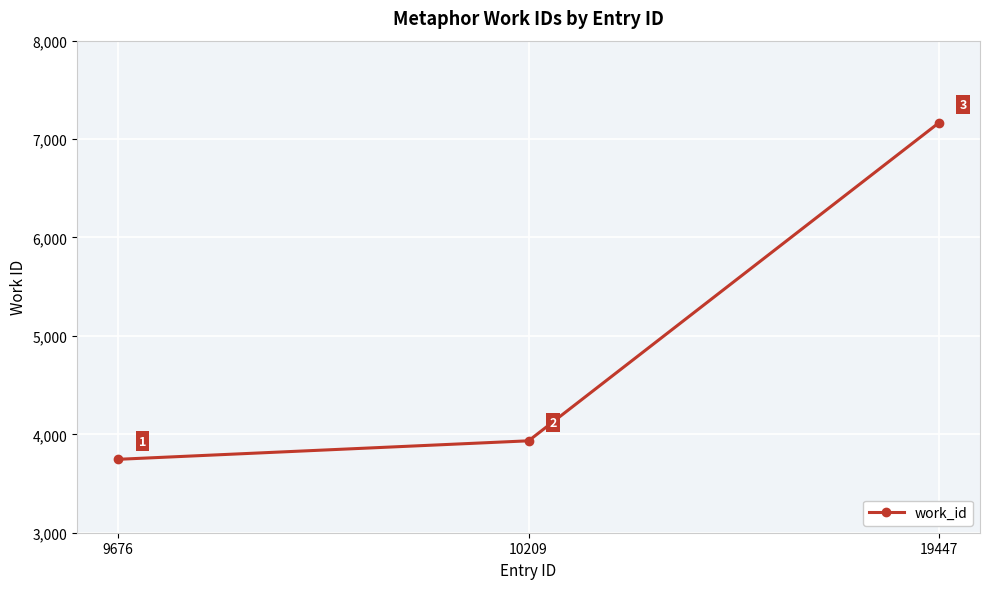

What is the difference between the values at 10209 and 19447?

3232